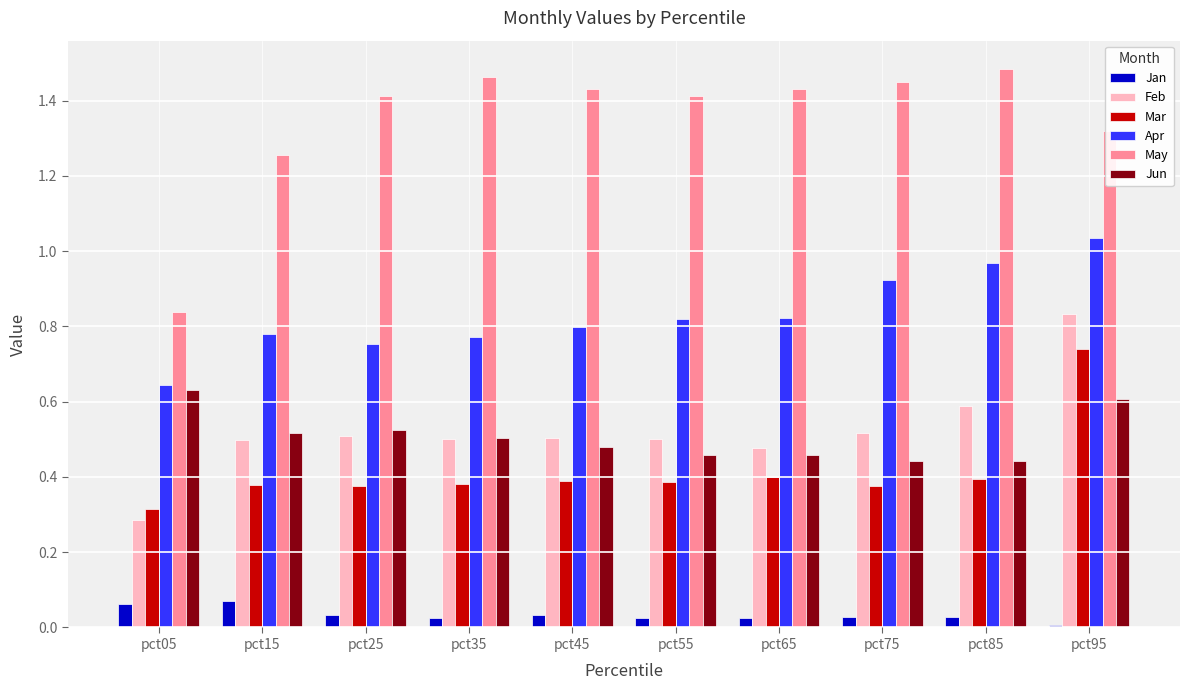

Is the value of Feb at pct35 greater than the value of Jun at pct65?

Yes